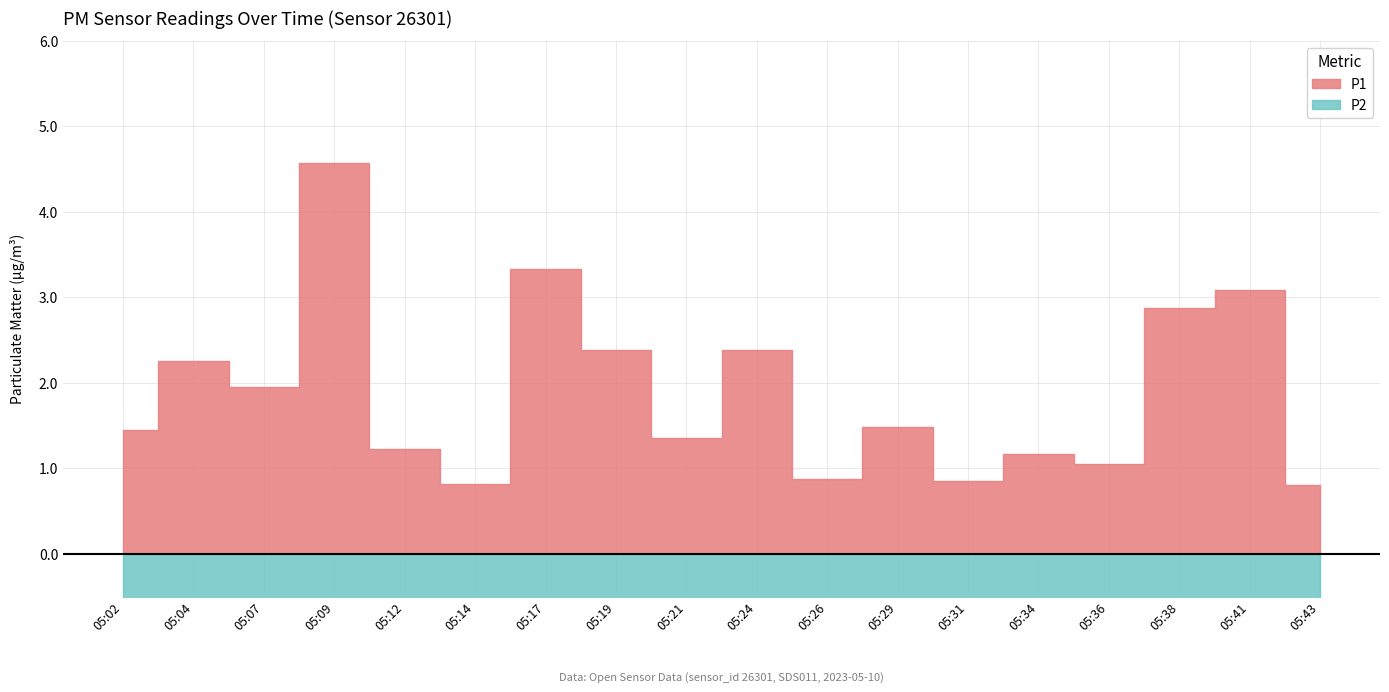

What is the average value of the P1 series?

1.9